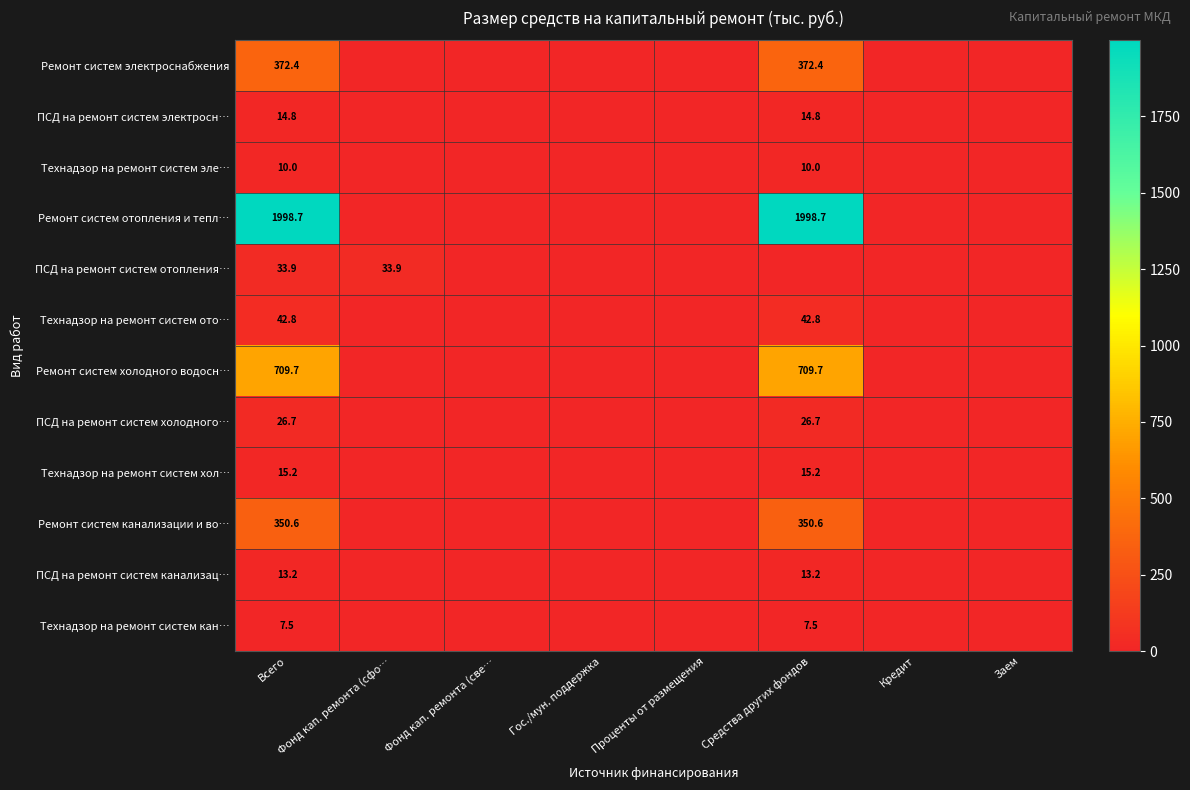

What is the sum of all ПСД на ремонт систем холодного… values?

53.5